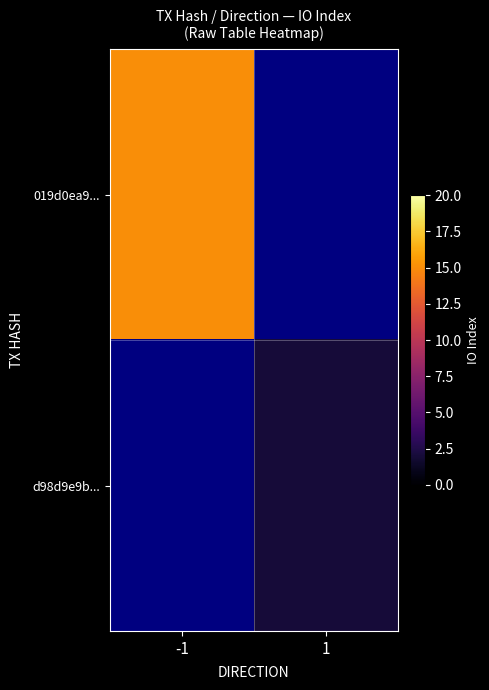

Rank the series by their average value, from highest to lowest.

019d0ea9..., d98d9e9b...